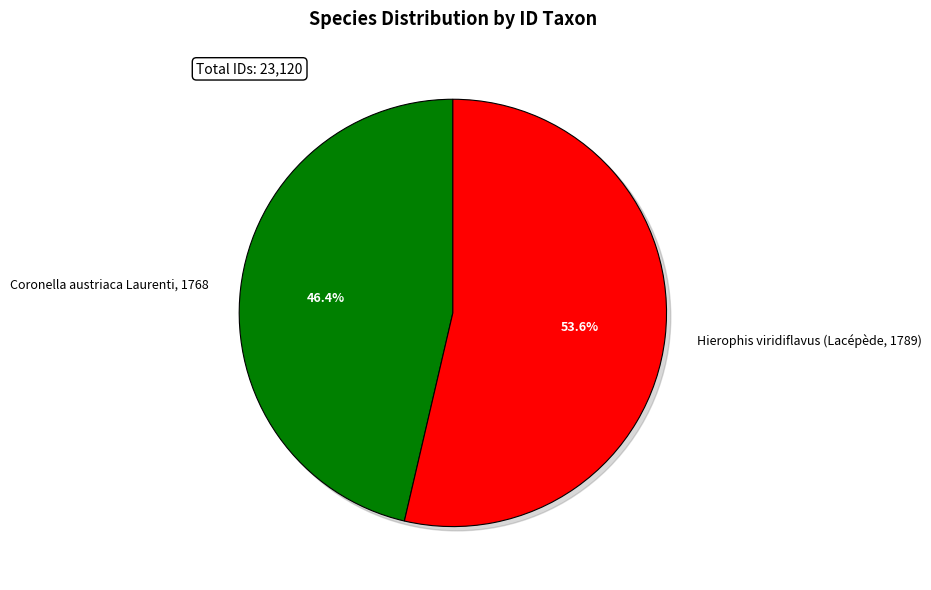

How many segments does this pie chart have?

2